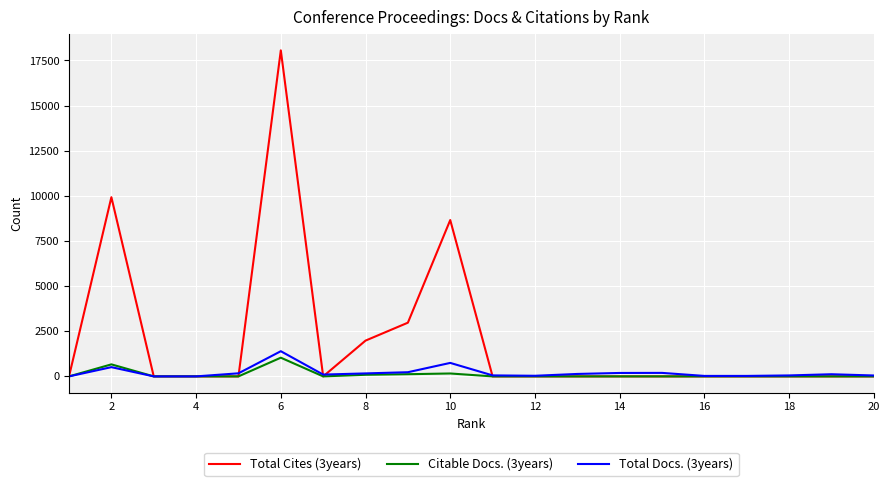

Which series has the largest total across all categories?

Total Cites (3years)